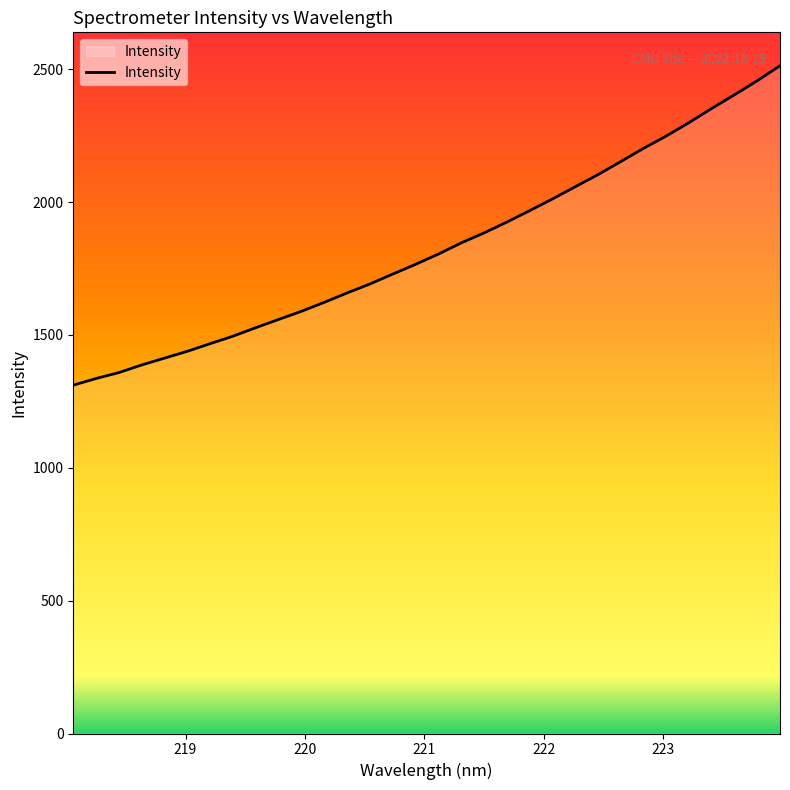

What is the minimum value shown in the chart?

1310.9